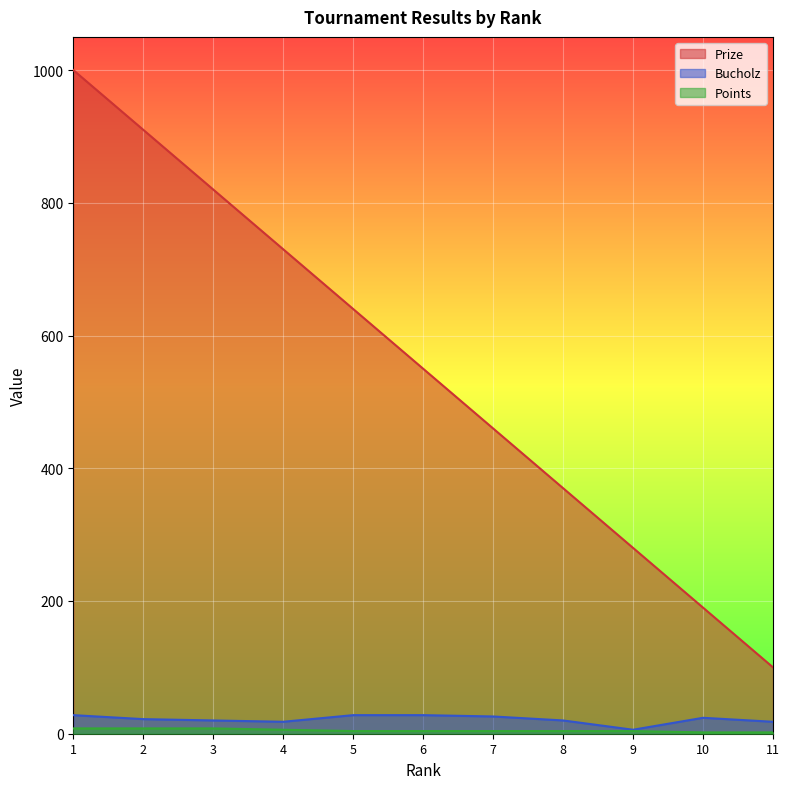

Rank the categories by Prize value from lowest to highest.

11, 10, 9, 8, 7, 6, 5, 4, 3, 2, 1